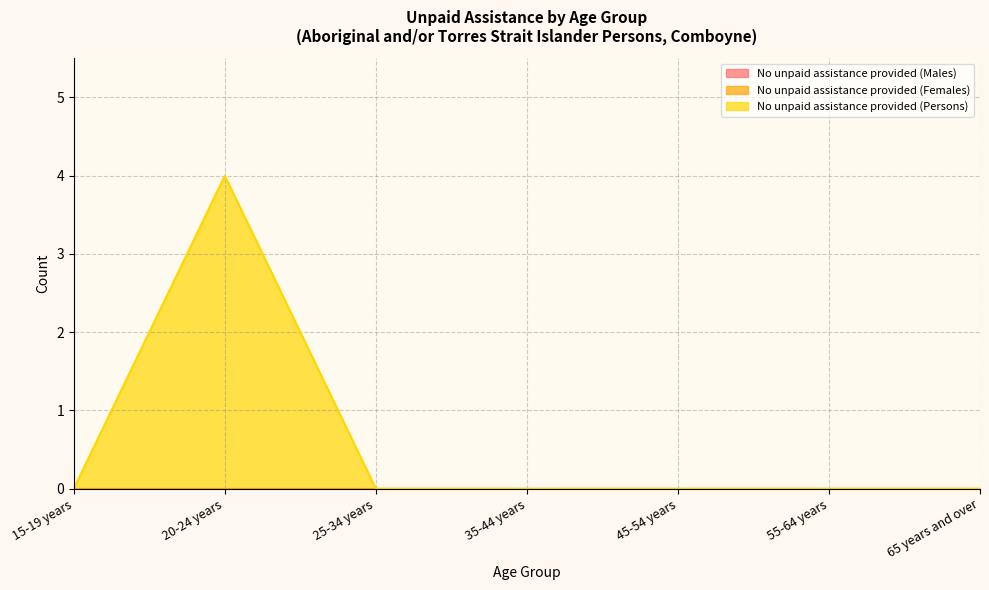

At which category is the sum across all series the highest?

20-24 years